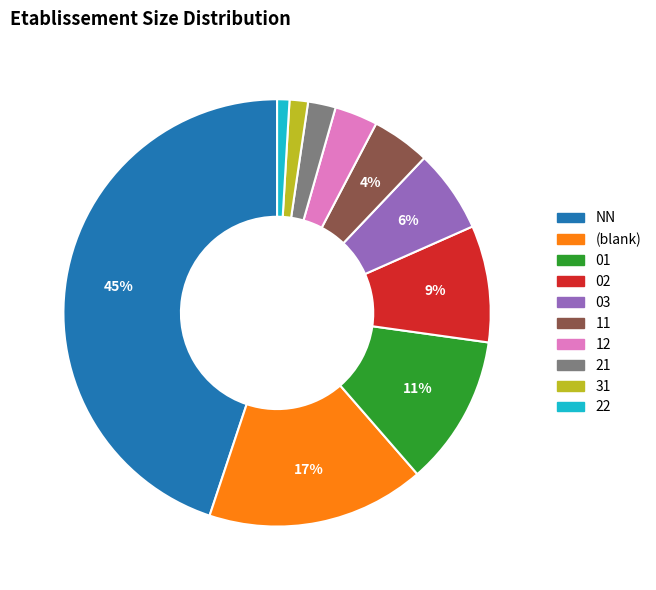

Which slice is the largest?

NN